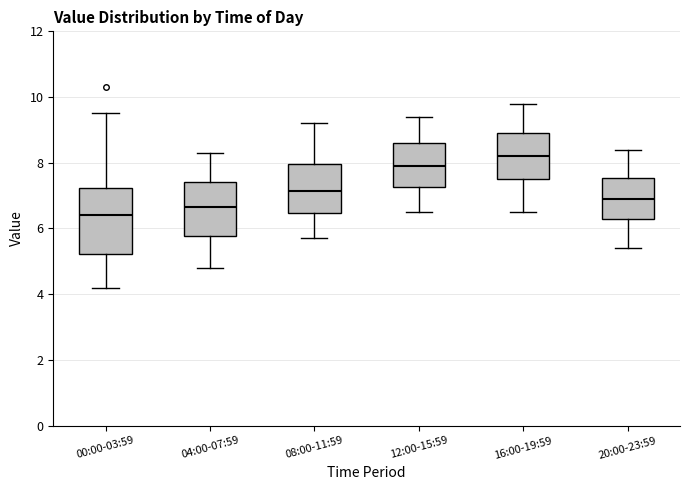

Where does the median line of the box for 00:00-03:59 sit on the y-axis? The values are not printed on the chart, so give them approximately, as read against the axis.

6.4